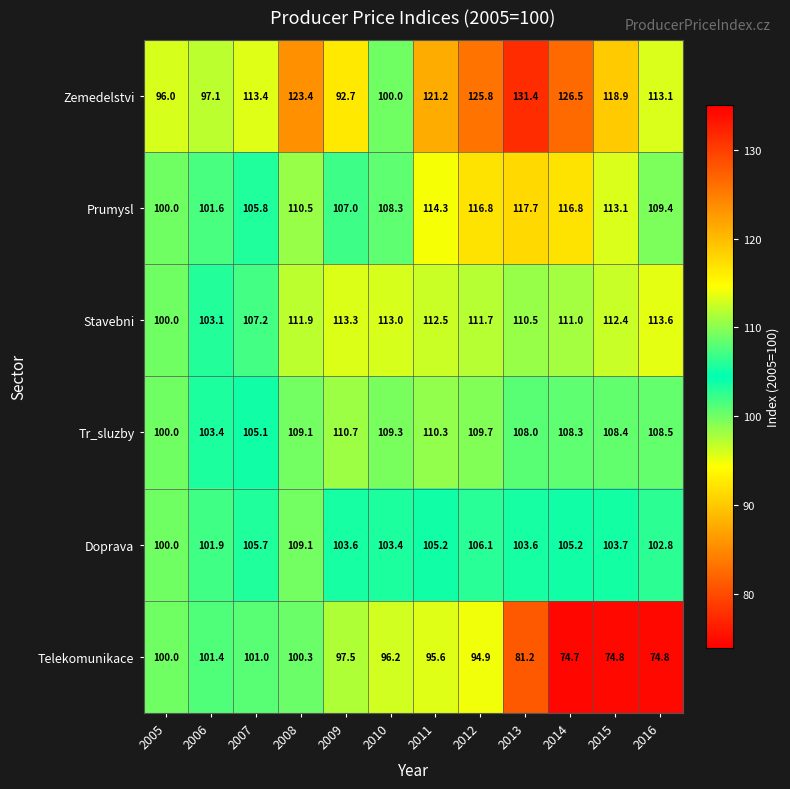

Rank the categories by Tr_sluzby value from highest to lowest.

2009, 2011, 2012, 2010, 2008, 2016, 2015, 2014, 2013, 2007, 2006, 2005